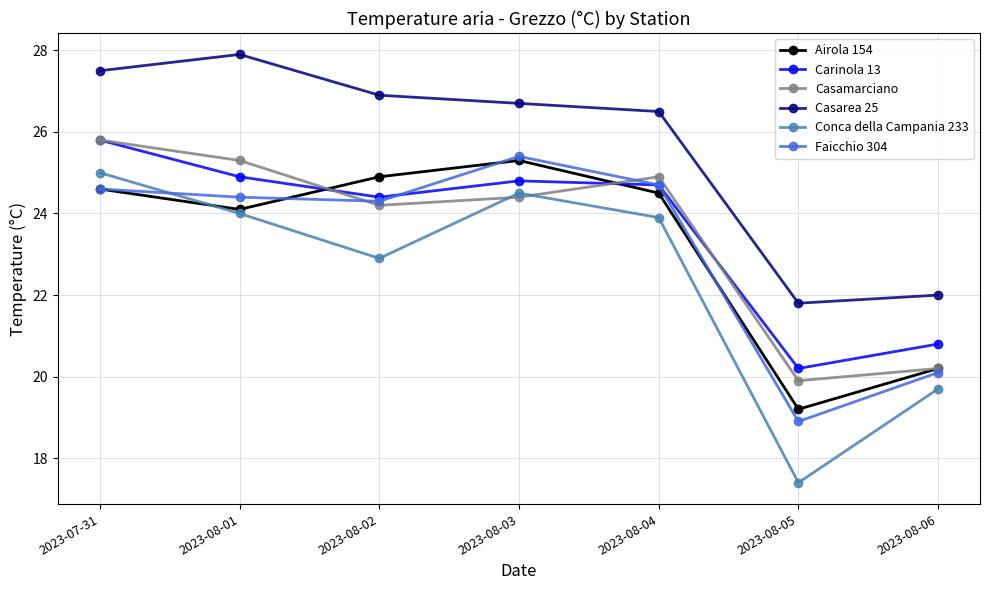

Reading left to right, list all the values displayed in this chart.

Airola 154: 2023-07-31=24.6	2023-08-01=24.1	2023-08-02=24.9	2023-08-03=25.3	2023-08-04=24.5	2023-08-05=19.2	2023-08-06=20.2
Carinola 13: 2023-07-31=25.8	2023-08-01=24.9	2023-08-02=24.4	2023-08-03=24.8	2023-08-04=24.7	2023-08-05=20.2	2023-08-06=20.8
Casamarciano: 2023-07-31=25.8	2023-08-01=25.3	2023-08-02=24.2	2023-08-03=24.4	2023-08-04=24.9	2023-08-05=19.9	2023-08-06=20.2
Casarea 25: 2023-07-31=27.5	2023-08-01=27.9	2023-08-02=26.9	2023-08-03=26.7	2023-08-04=26.5	2023-08-05=21.8	2023-08-06=22.0
Conca della Campania 233: 2023-07-31=25.0	2023-08-01=24.0	2023-08-02=22.9	2023-08-03=24.5	2023-08-04=23.9	2023-08-05=17.4	2023-08-06=19.7
Faicchio 304: 2023-07-31=24.6	2023-08-01=24.4	2023-08-02=24.3	2023-08-03=25.4	2023-08-04=24.7	2023-08-05=18.9	2023-08-06=20.1